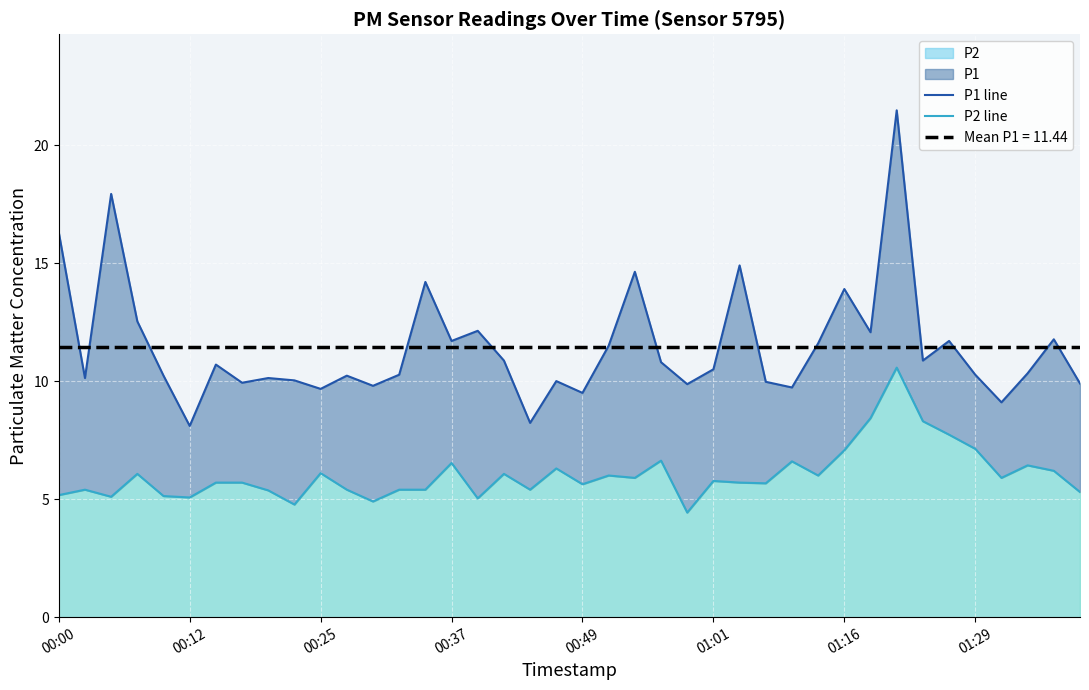

True or false: P1 line has more than 0 points higher than both neighbors.

True